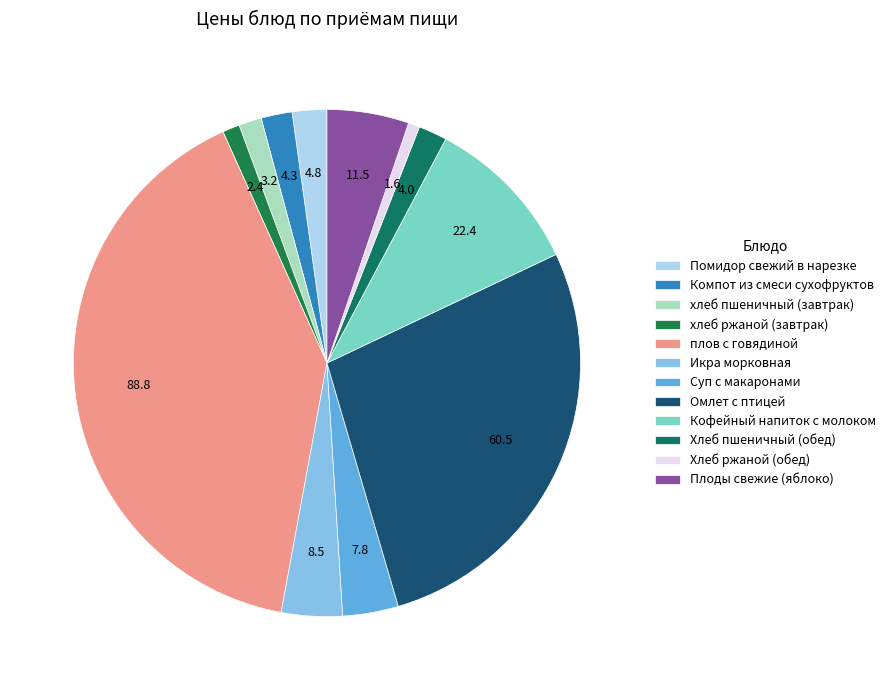

Rank the categories by value from highest to lowest.

плов с говядиной, Омлет с птицей, Кофейный напиток с молоком, Плоды свежие (яблоко), Икра морковная, Суп с макаронами, Помидор свежий в нарезке, Компот из смеси сухофруктов, Хлеб пшеничный (обед), хлеб пшеничный (завтрак), хлеб ржаной (завтрак), Хлеб ржаной (обед)